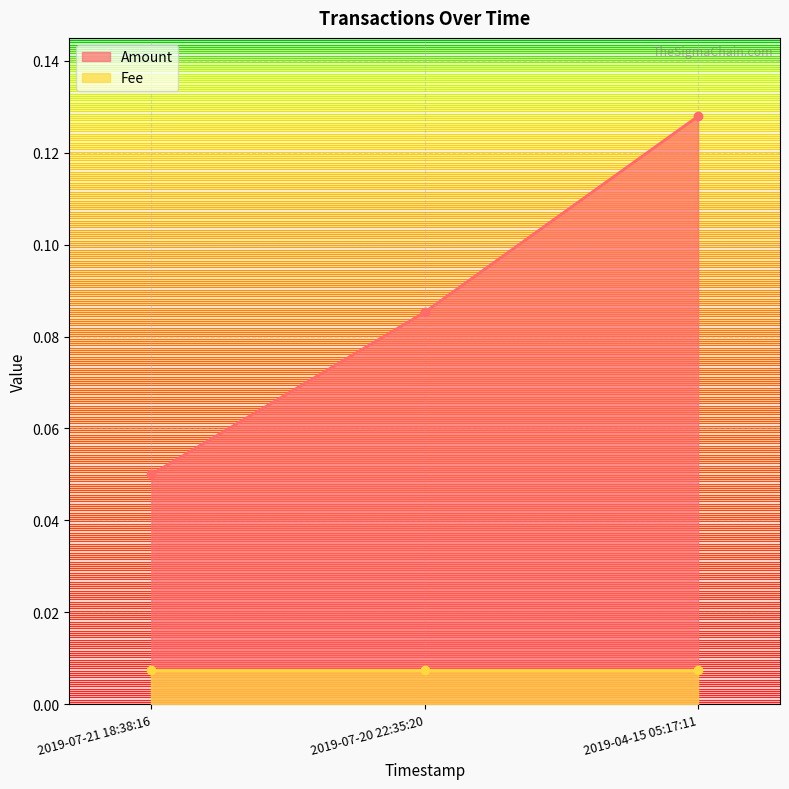

How many Amount values are between 0 and 1?

3